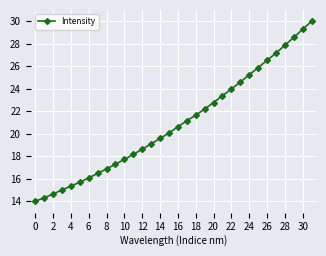

What is the difference between the maximum and minimum values?

16.0